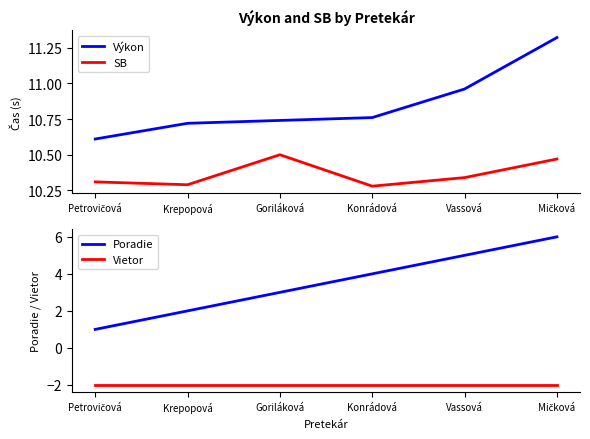

Rank the series by their maximum value, from highest to lowest.

Výkon, SB, Poradie, Vietor